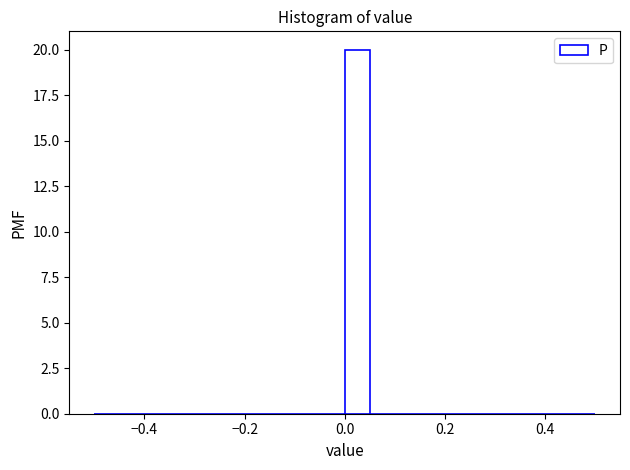

Around what value on the x-axis is the tallest bar? Give the approximate position of its centre, as read against the axis.

0.02